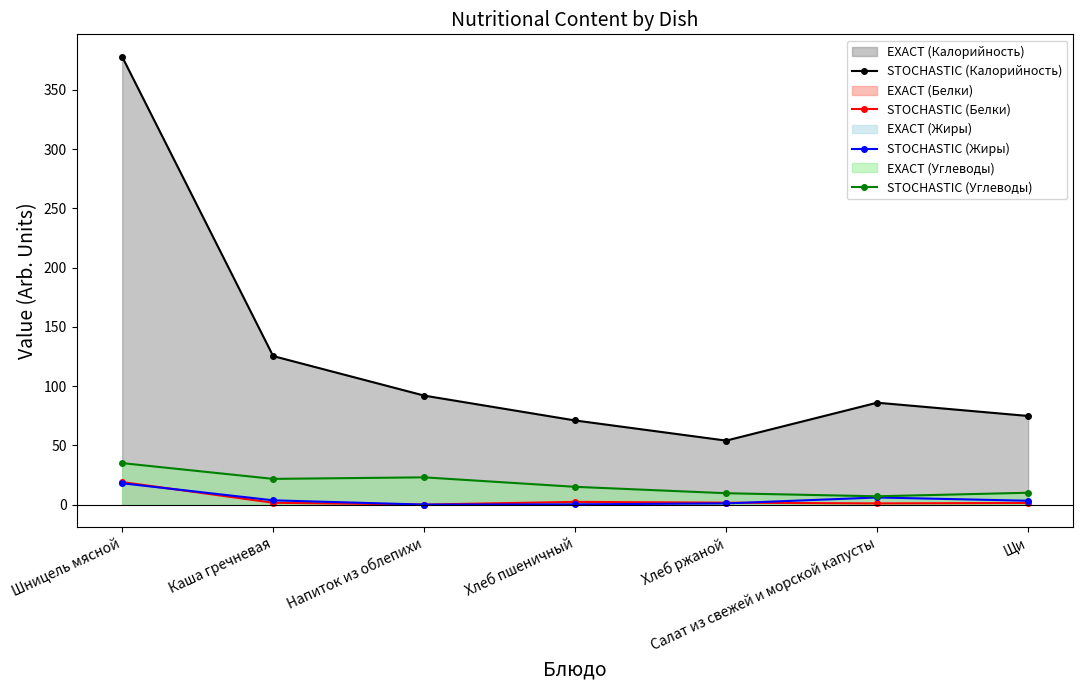

What is the average value of the STOCHASTIC (Белки) series?

3.8